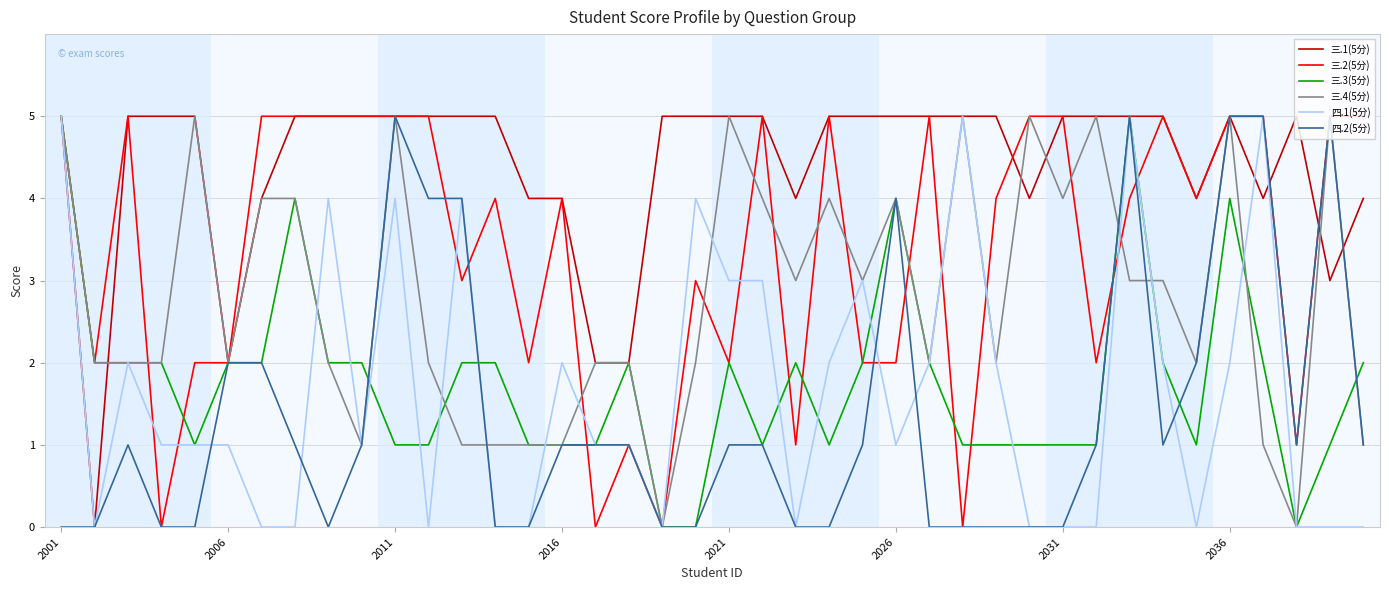

What are all the series names shown in the legend?

三.1(5分), 三.2(5分), 三.3(5分), 三.4(5分), 四.1(5分), 四.2(5分)